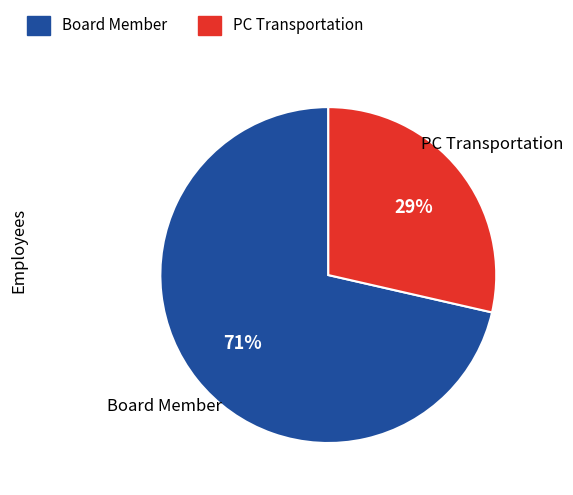

Which slice is the smallest?

PC Transportation